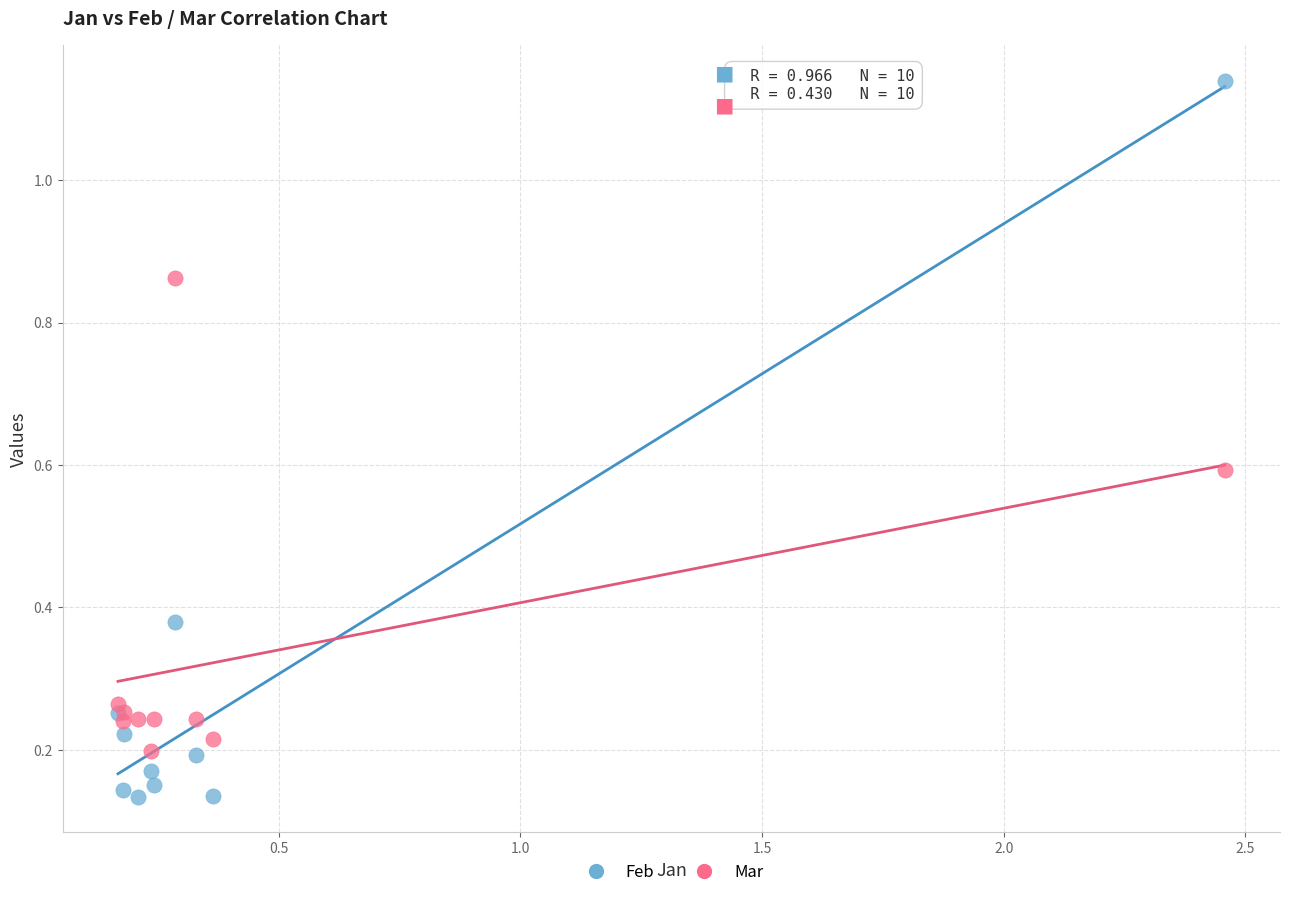

Which series has the largest Y range (max minus min)?

Feb